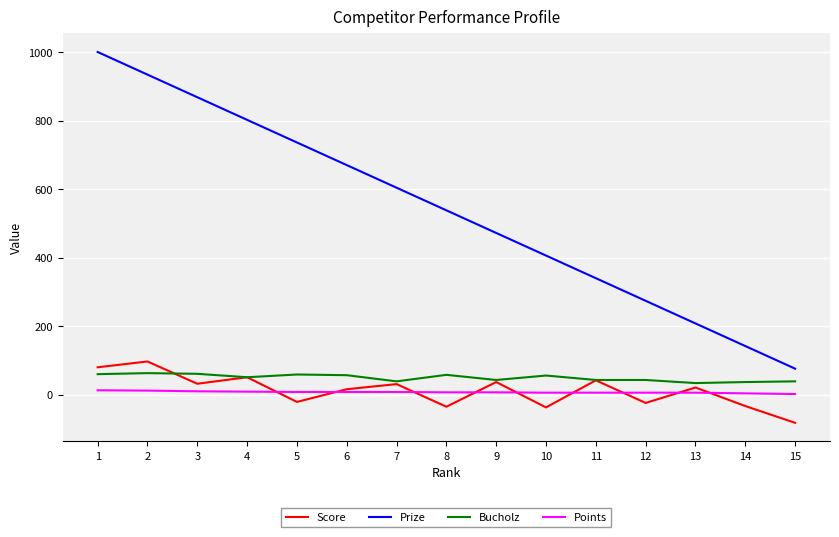

The value of Points at 14 is 4. True or false?

True